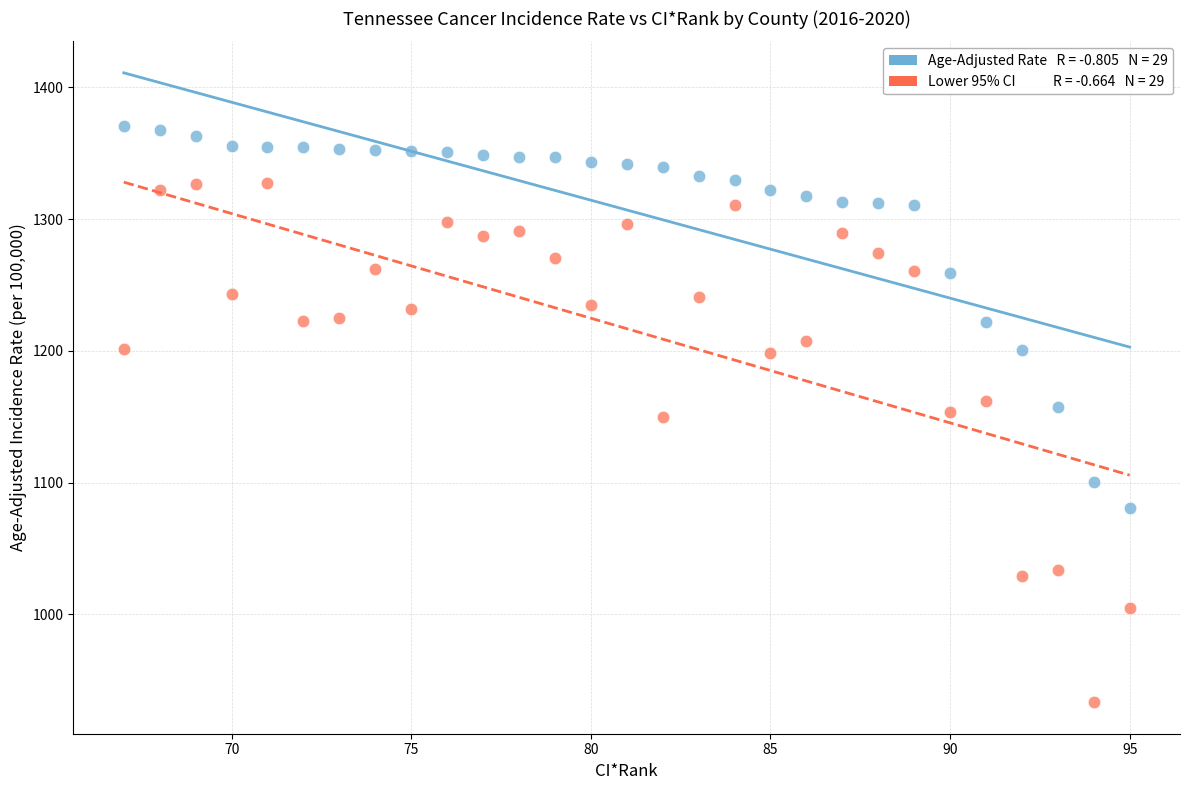

Across all data points, what is the range of X values (max minus min)?

28.0